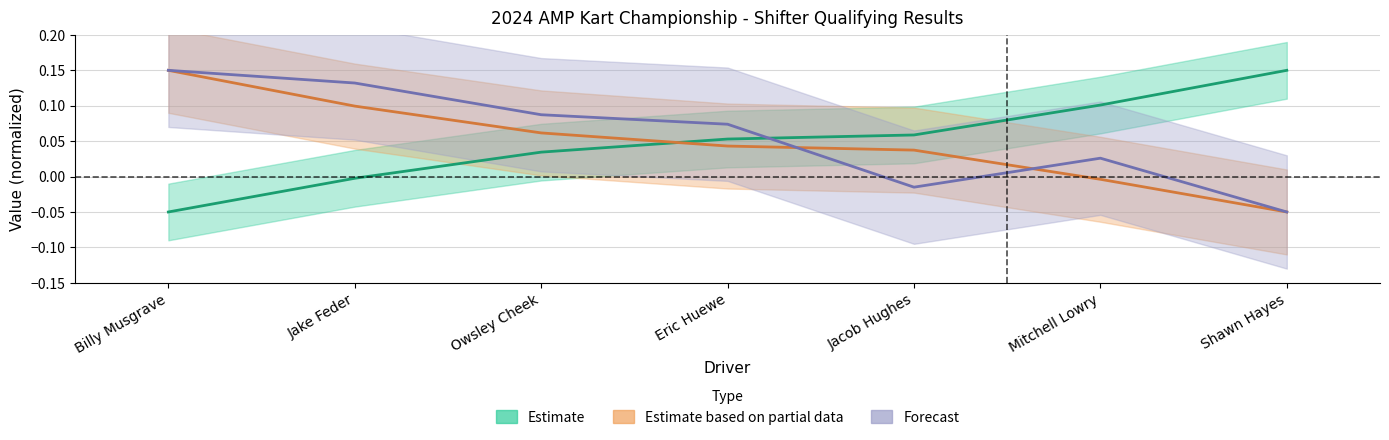

Where is Total Time nearest to the value 0?

Jacob Hughes